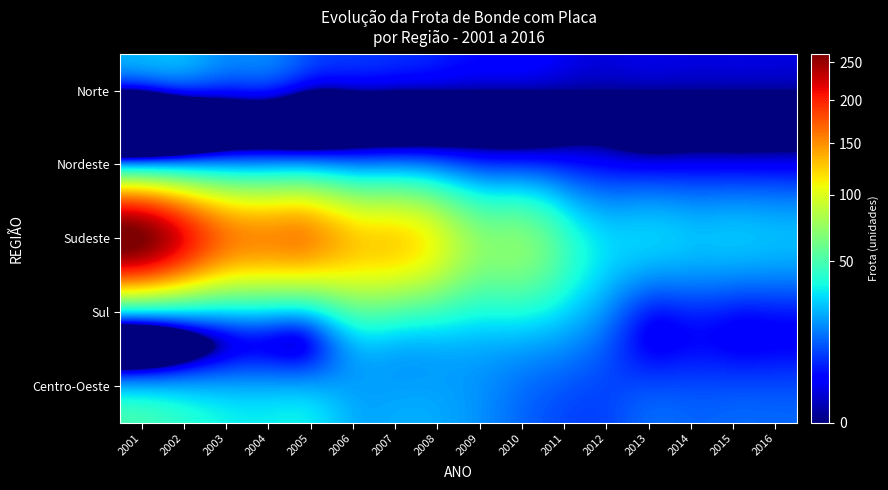

Reading left to right, extract all data points from this chart.

Norte: 2001=0	2002=5	2003=5	2004=5	2005=0	2006=0	2007=0	2008=0	2009=0	2010=0	2011=0	2012=0	2013=0	2014=0	2015=0	2016=0
Nordeste: 2001=20	2002=20	2003=20	2004=20	2005=20	2006=17	2007=17	2008=14	2009=9	2010=8	2011=6	2012=4	2013=3	2014=3	2015=3	2016=3
Sudeste: 2001=262	2002=211	2003=162	2004=151	2005=149	2006=127	2007=120	2008=99	2009=70	2010=65	2011=45	2012=30	2013=28	2014=26	2015=26	2016=25
Sul: 2001=30	2002=30	2003=30	2004=30	2005=32	2006=51	2007=52	2008=46	2009=39	2010=38	2011=30	2012=18	2013=7	2014=7	2015=6	2016=6
Centro-Oeste: 2001=21	2002=21	2003=21	2004=21	2005=21	2006=21	2007=21	2008=21	2009=19	2010=15	2011=12	2012=10	2013=10	2014=10	2015=10	2016=10